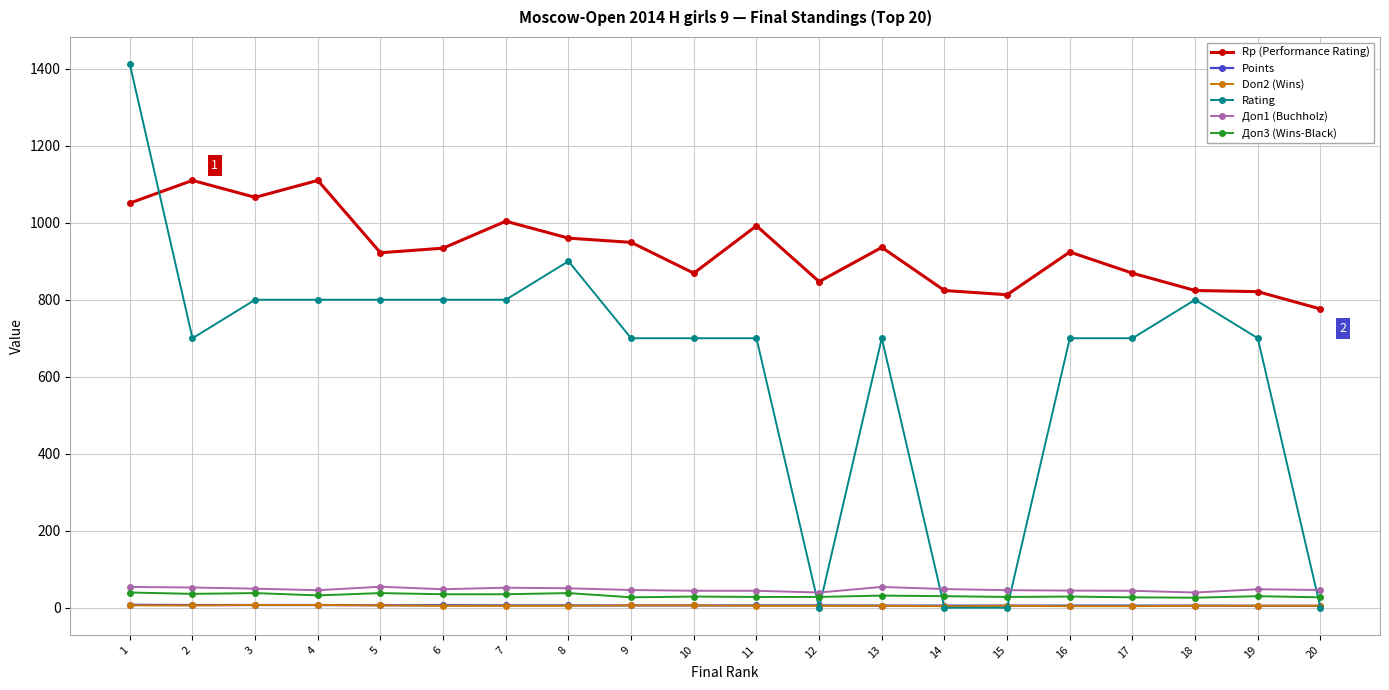

True or false: Rating has more than 1 points higher than both neighbors.

True